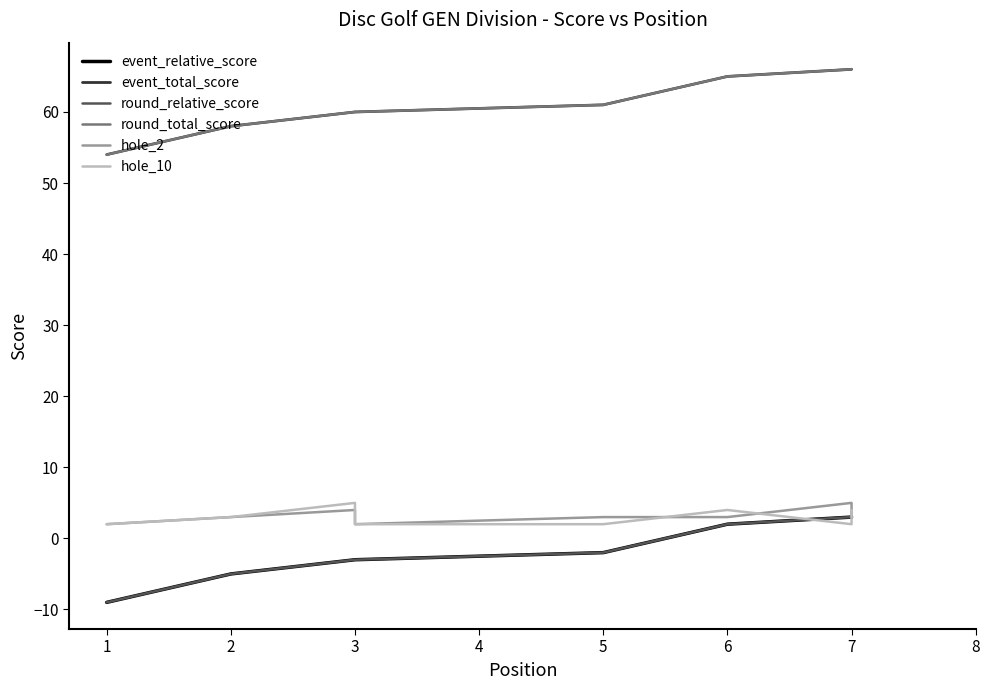

What is the value of the event_relative_score point at the 2nd from the left?

-5